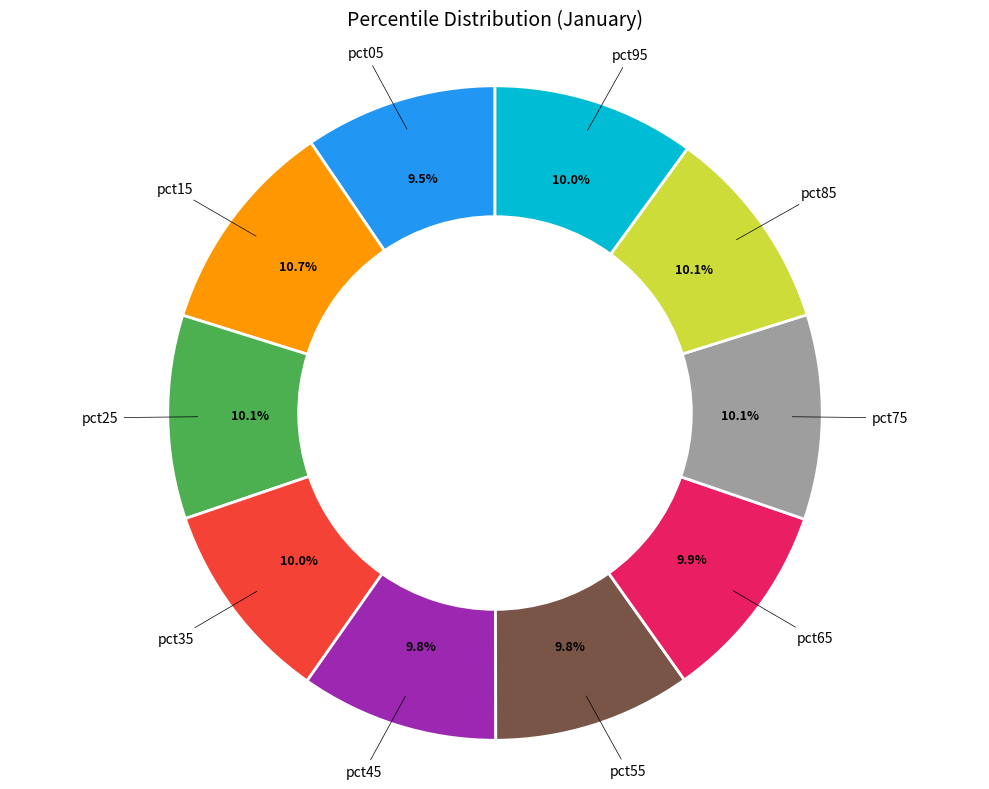

What is the largest slice in the pie chart?

pct15